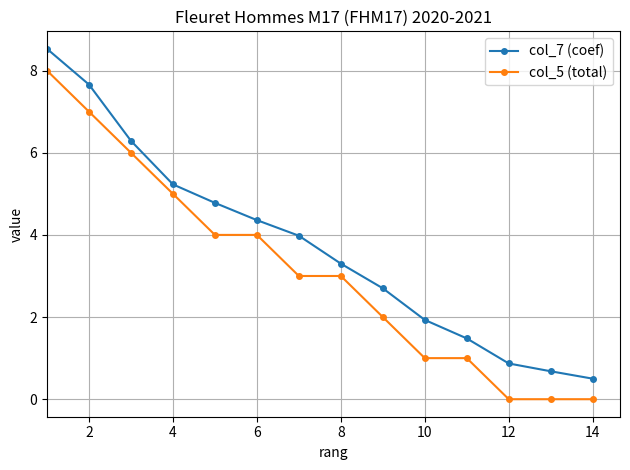

Count the col_5 (total) values in the range 1 to 5.

8